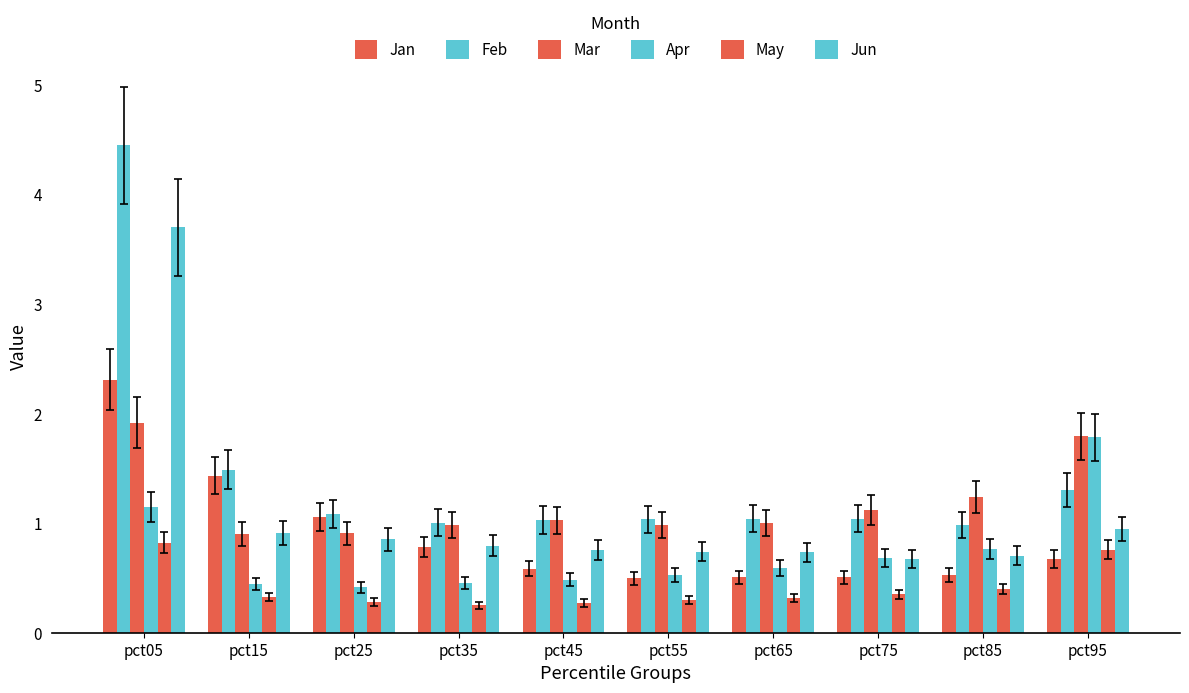

Is it true that Apr equals 1.1 at pct05?

True